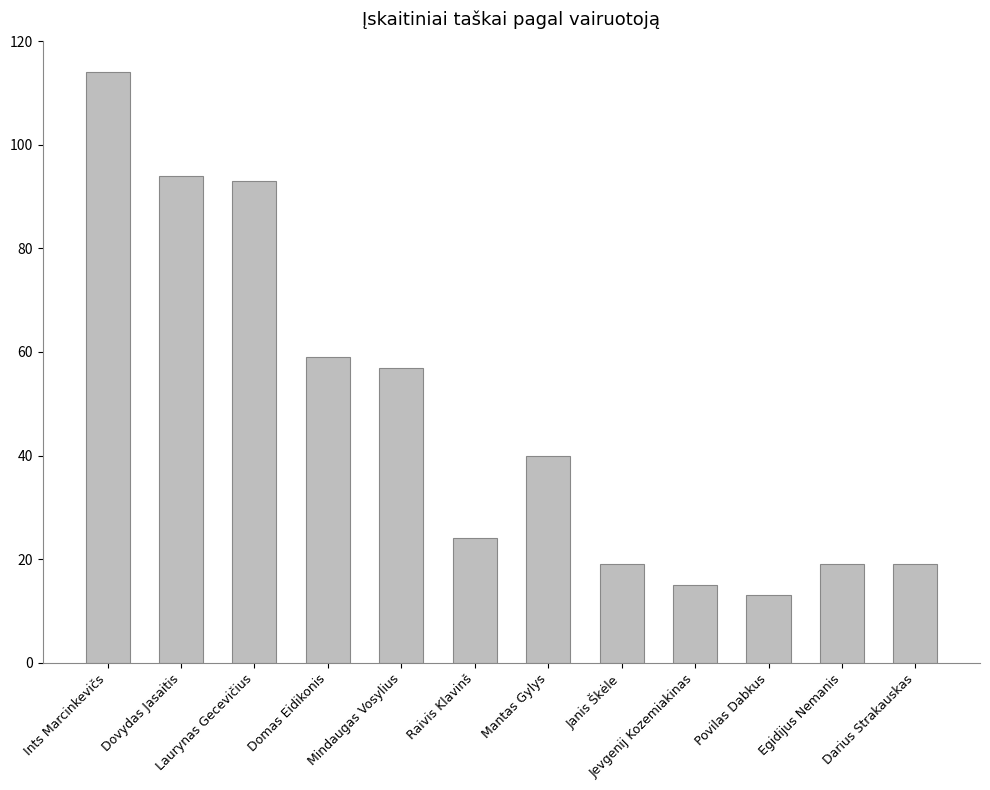

Which label corresponds to the largest value in the chart?

Ints Marcinkevičs